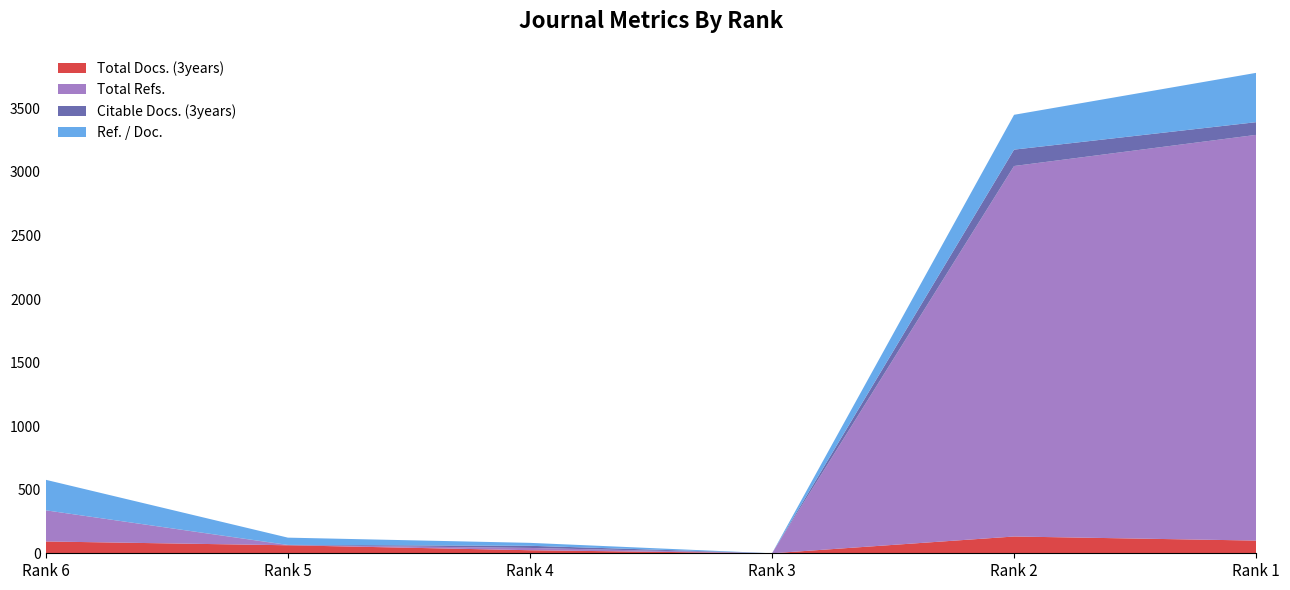

Reading left to right, what are all the values shown in this chart?

Total Docs. (3years): Rank 6=93	Rank 5=63	Rank 4=24	Rank 3=0	Rank 2=132	Rank 1=100
Total Refs.: Rank 6=245	Rank 5=1	Rank 4=18	Rank 3=0	Rank 2=2915	Rank 1=3192
Citable Docs. (3years): Rank 6=0	Rank 5=2	Rank 4=17	Rank 3=0	Rank 2=129	Rank 1=100
Ref. / Doc.: Rank 6=240	Rank 5=57	Rank 4=23	Rank 3=0	Rank 2=274	Rank 1=388